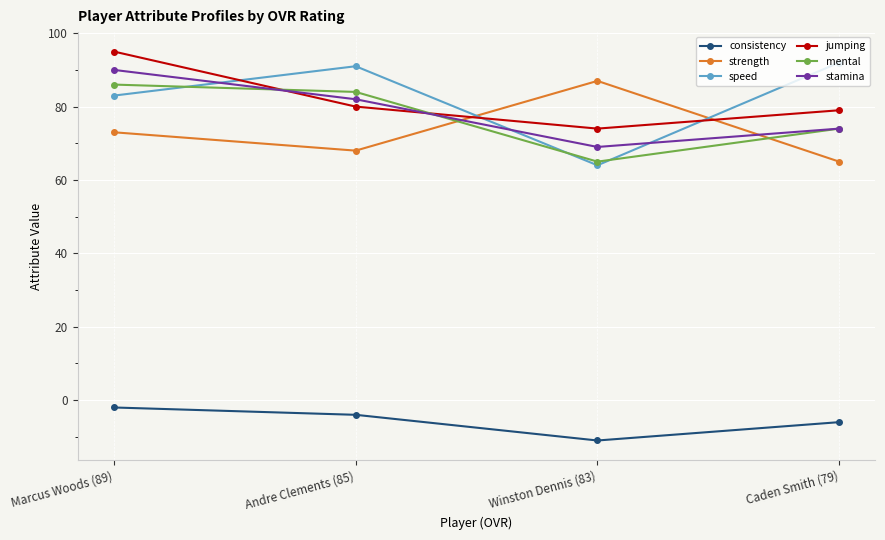

What is the label of the 3rd point from the right?

Andre Clements (85)